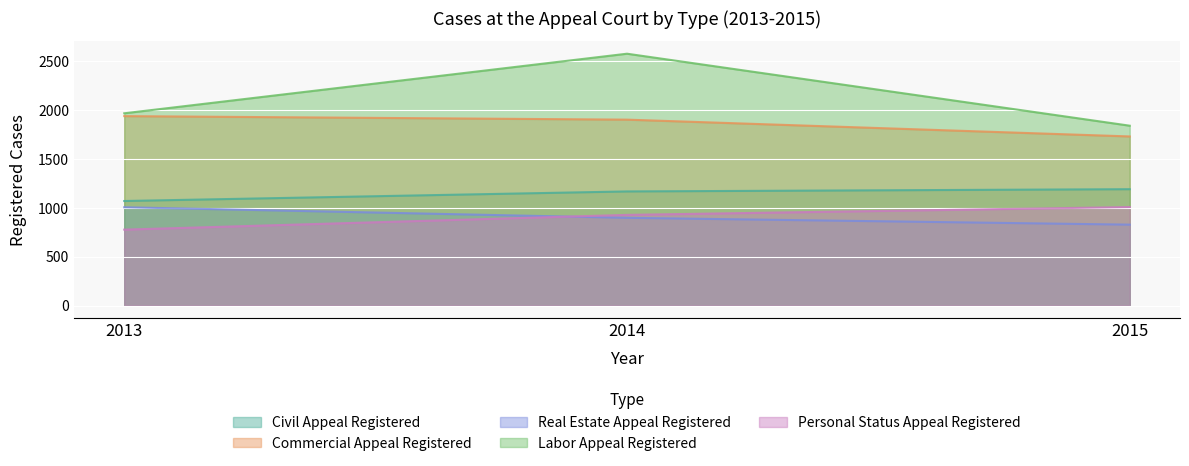

Does the chart display data point markers on the line(s)?

No